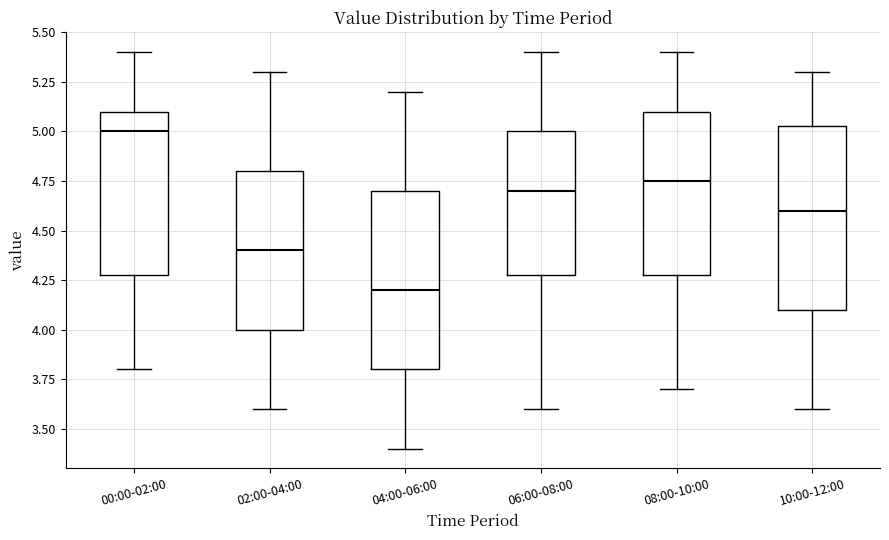

Which box has the lowest median line?

04:00-06:00